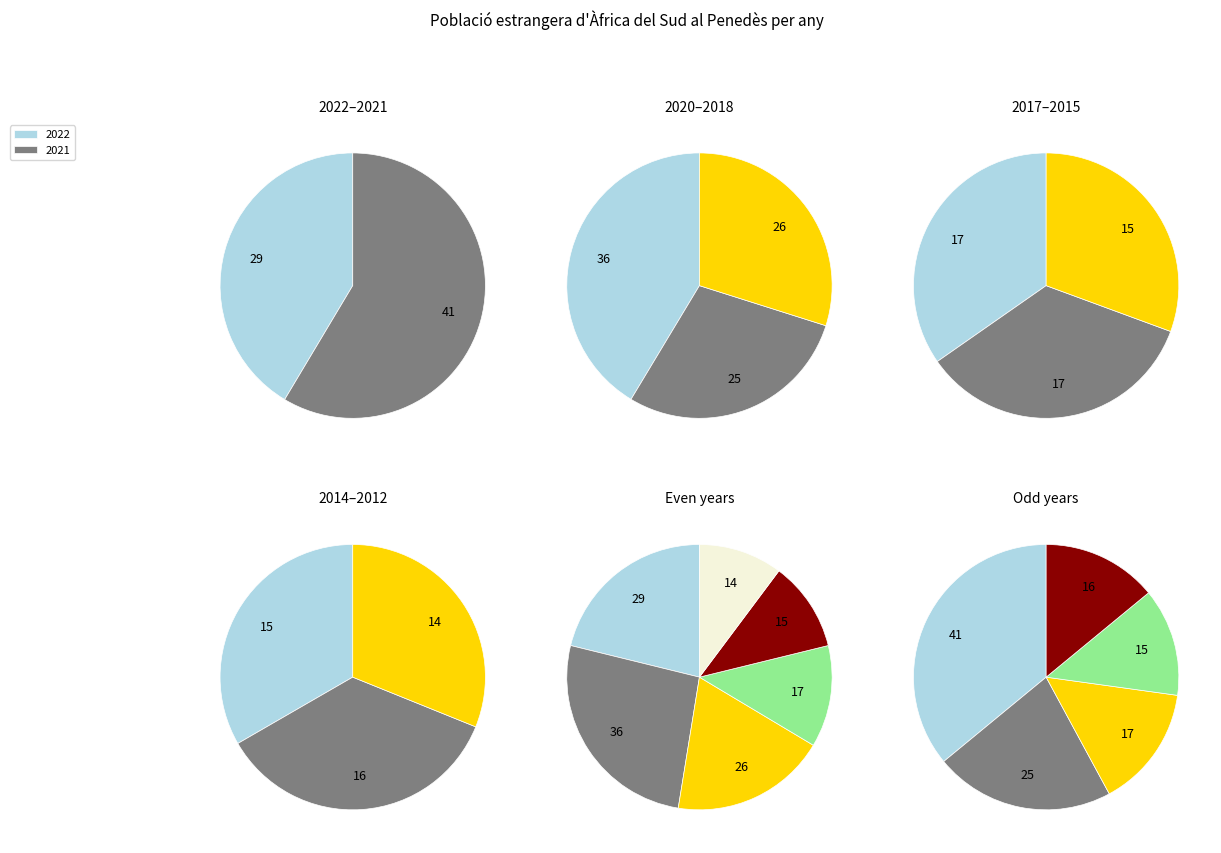

Combined, do 2015 and 2016 account for over 50%?

No